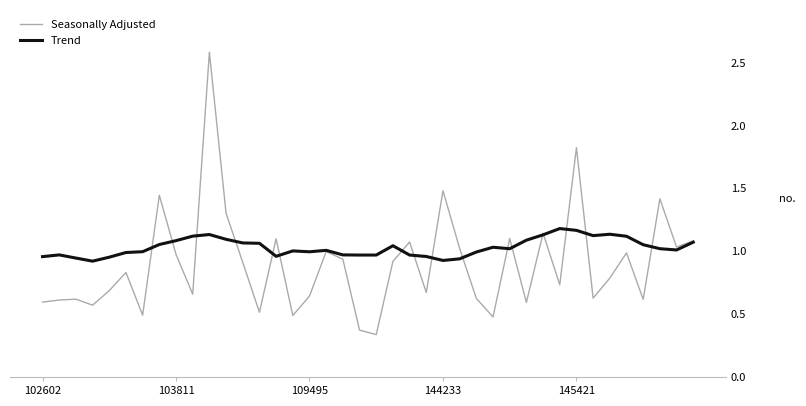

Which series has the widest spread of values?

Seasonally Adjusted